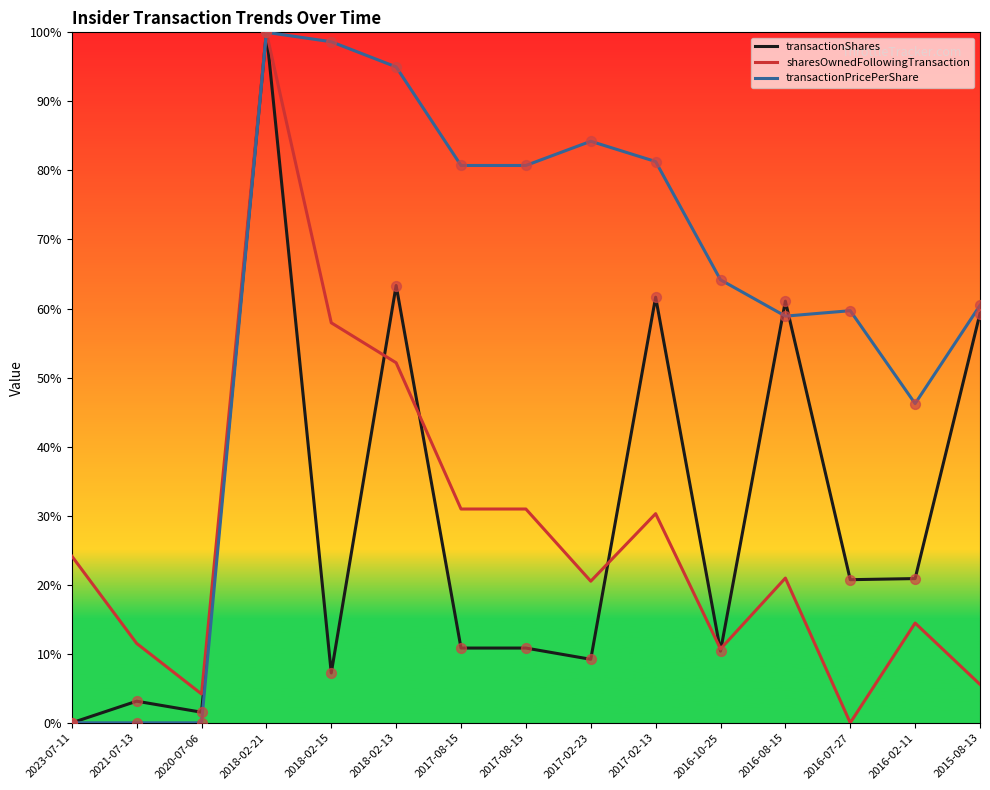

What are all the series names shown in the legend?

transactionShares, sharesOwnedFollowingTransaction, transactionPricePerShare